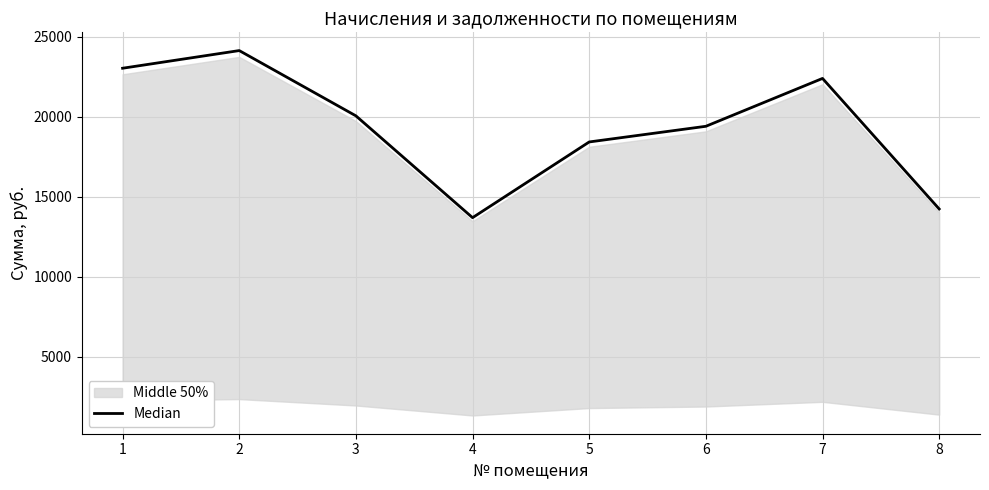

Which has a higher value, 1 or 7?

1